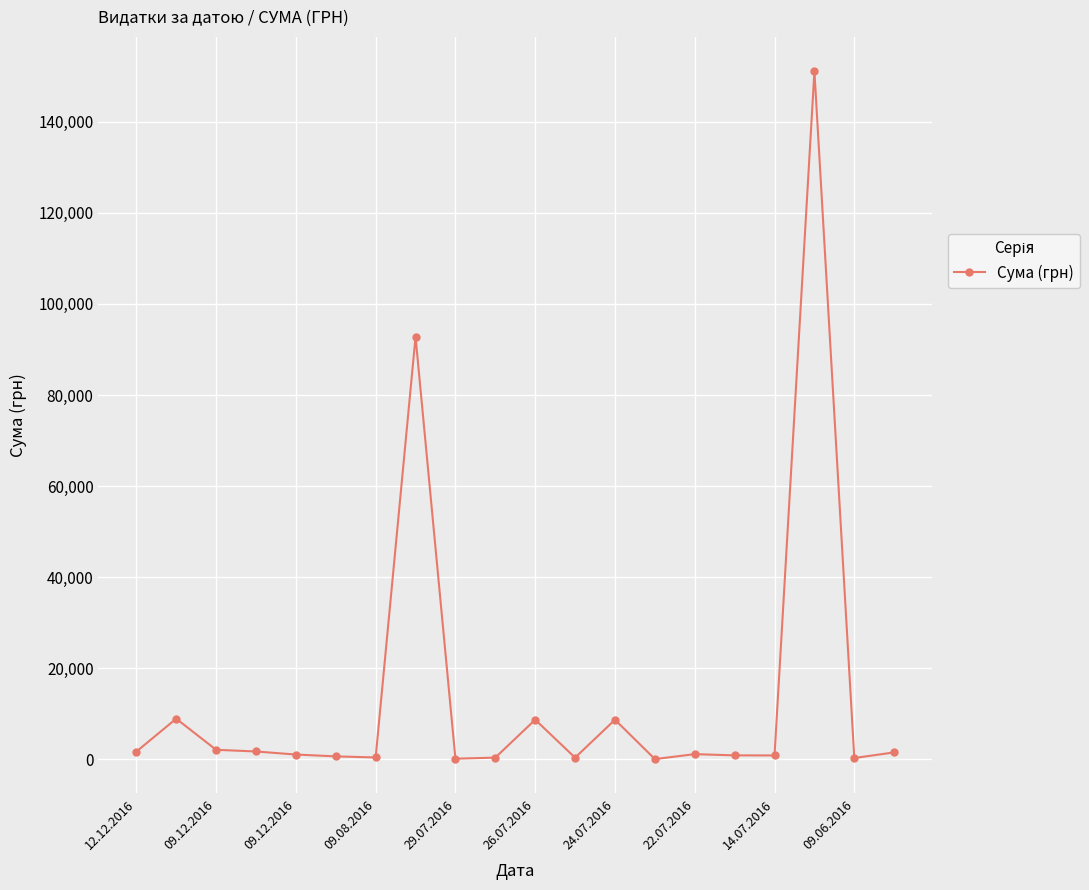

What is the sum of all values?

282666.5